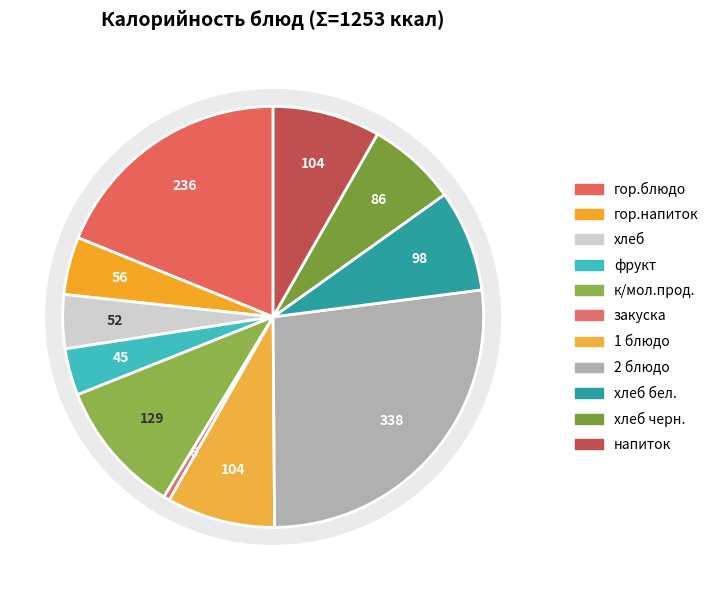

What is the smallest slice in the pie chart?

закуска